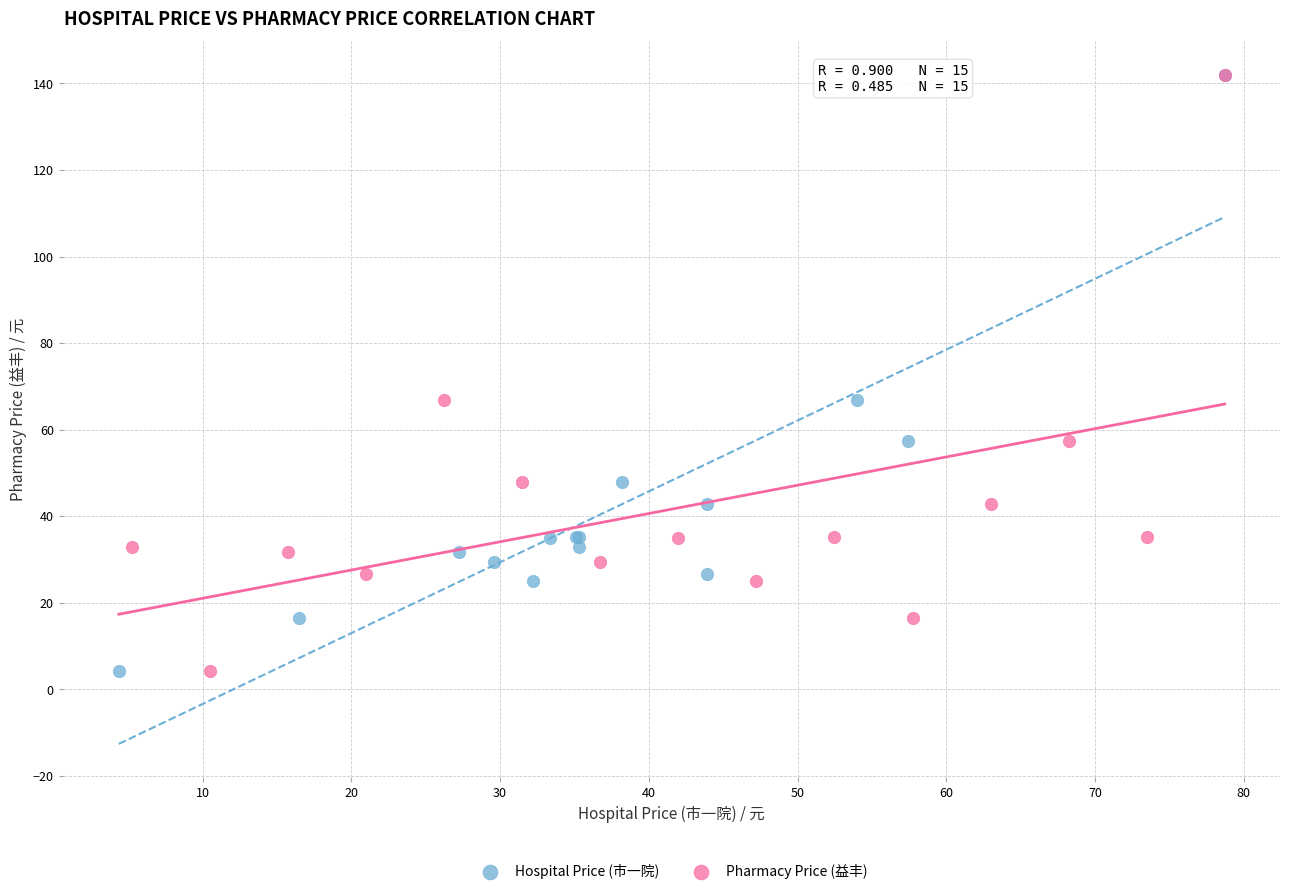

What are all the series names shown in the legend?

Hospital Price (市一院), Pharmacy Price (益丰)